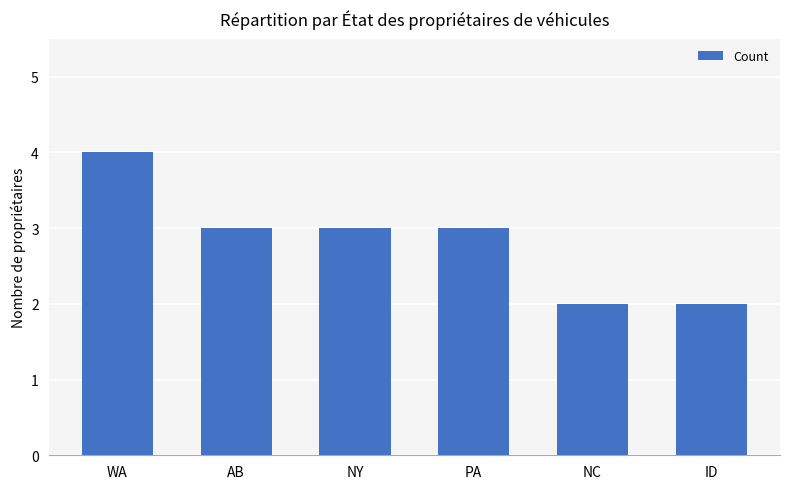

The value at PA is 2. True or false?

False